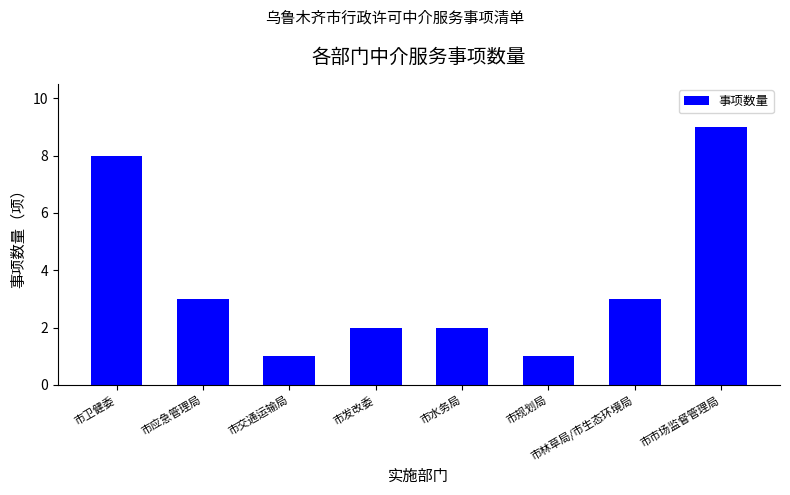

What is the minimum value shown in the chart?

1